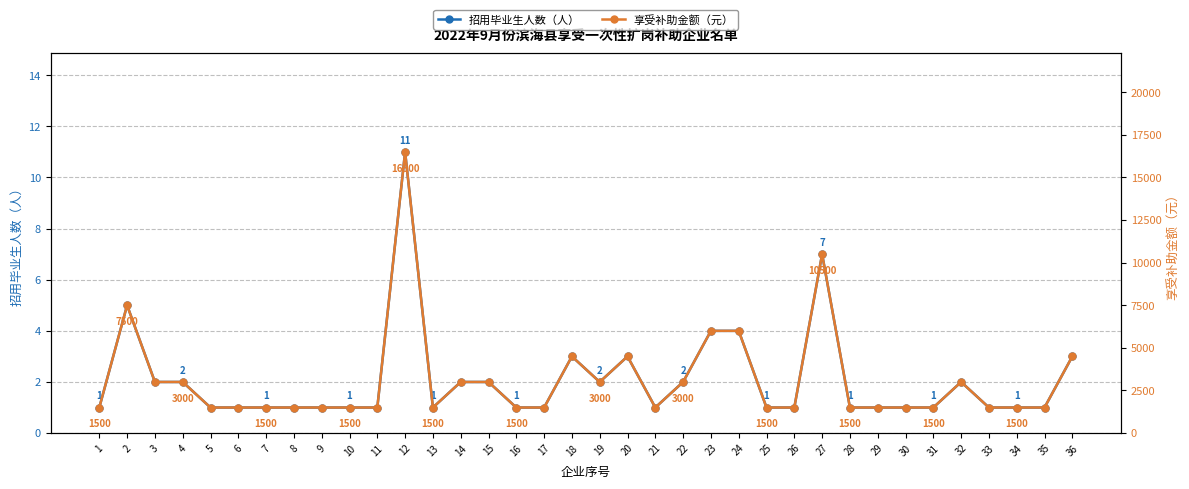

What is the sum of all 招用毕业生人数（人） values?

75